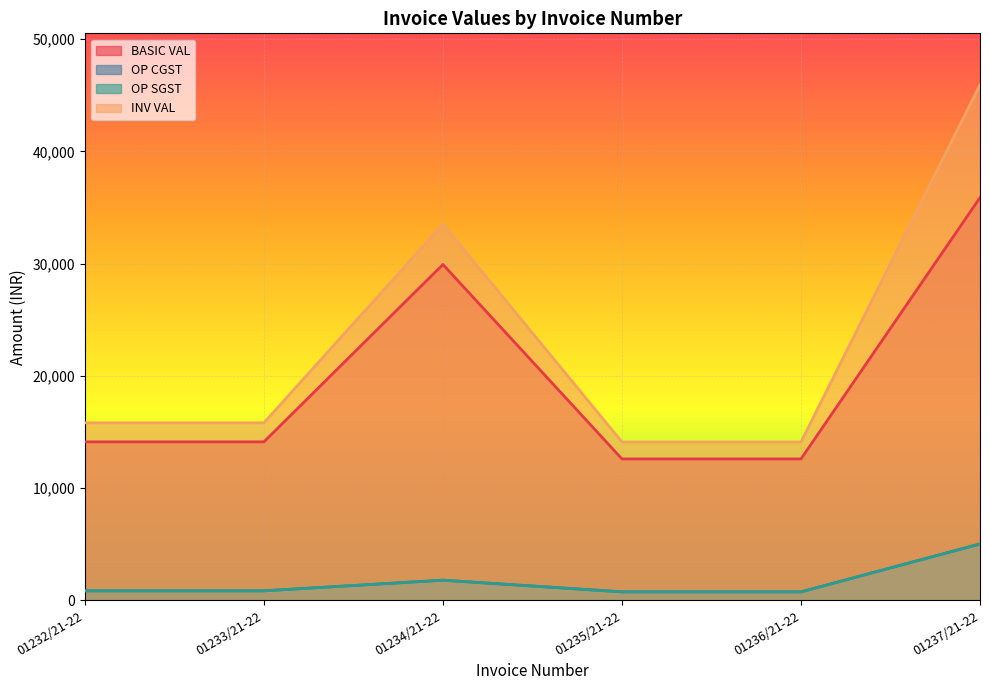

Read the OP CGST value at 01237/21-22.

5024.2